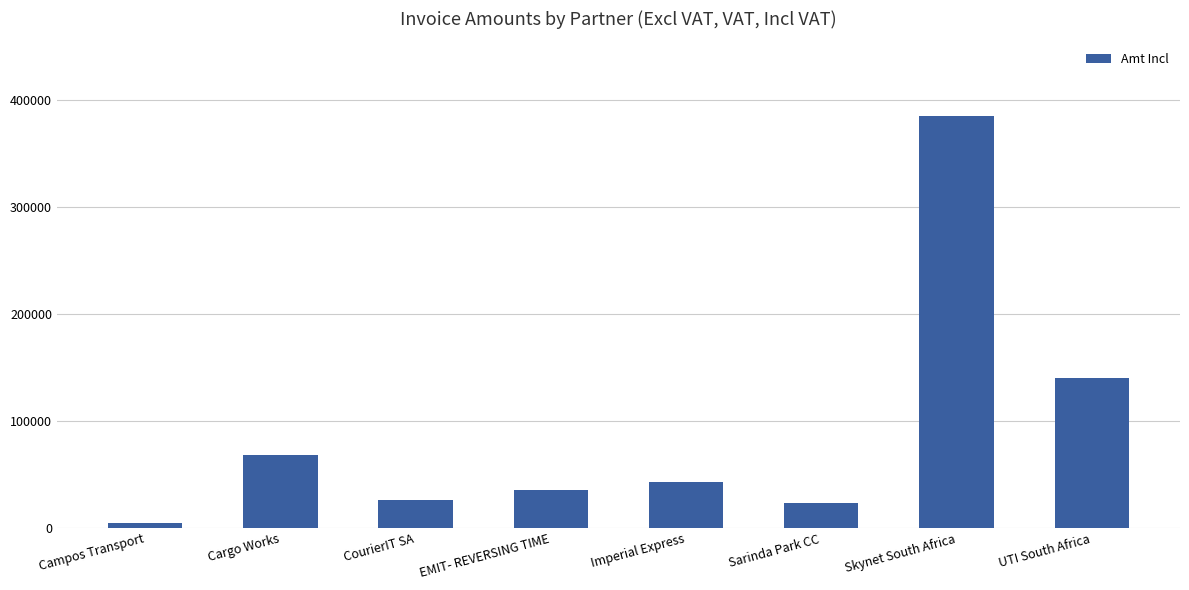

What is the approximate value at EMIT- REVERSING TIME?

35723.6